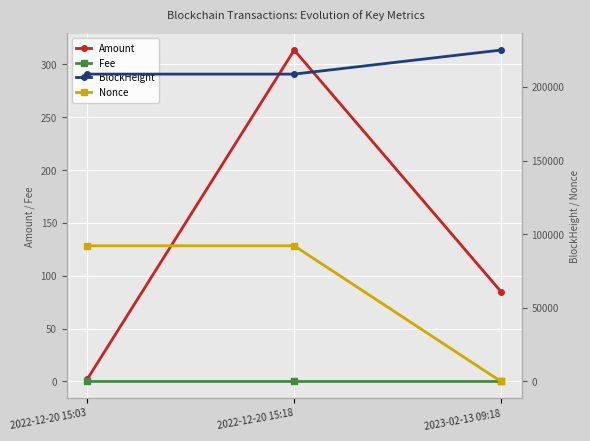

Which series has the largest range (max minus min)?

Nonce